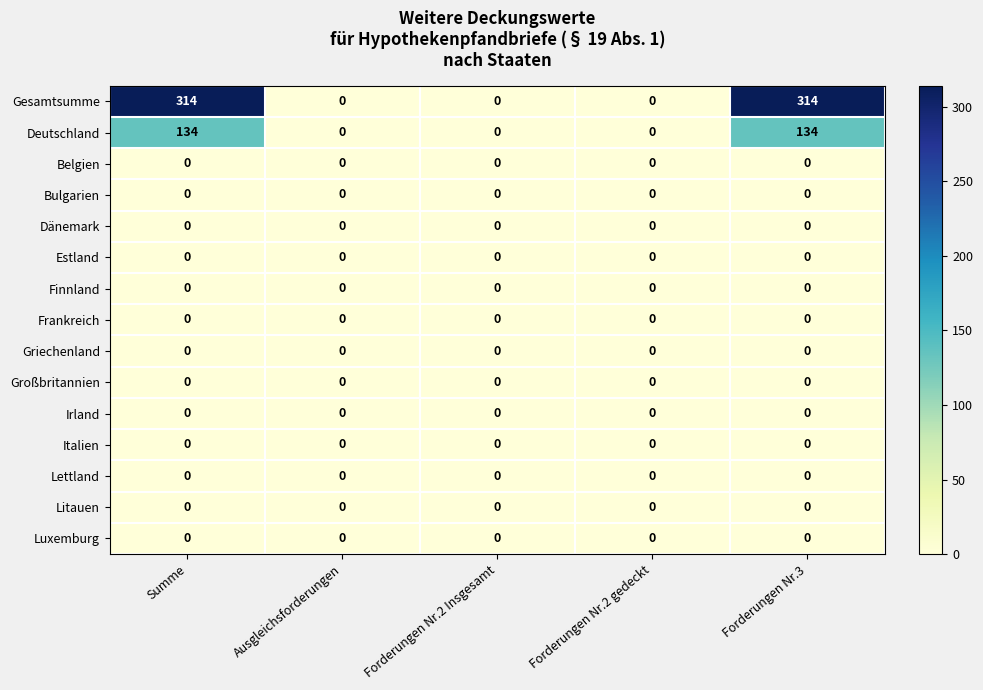

Between Summe and Ausgleichsforderungen, which series saw the biggest shift?

Gesamtsumme